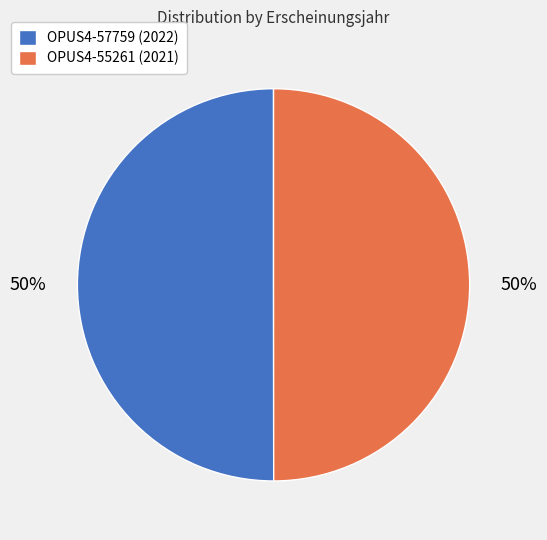

To the nearest percent, what portion does OPUS4-55261 (2021) represent?

50%